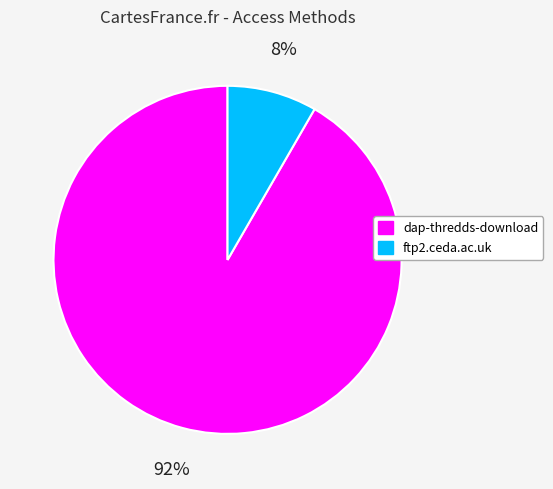

True or false: ftp2.ceda.ac.uk accounts for 8% of the total.

True